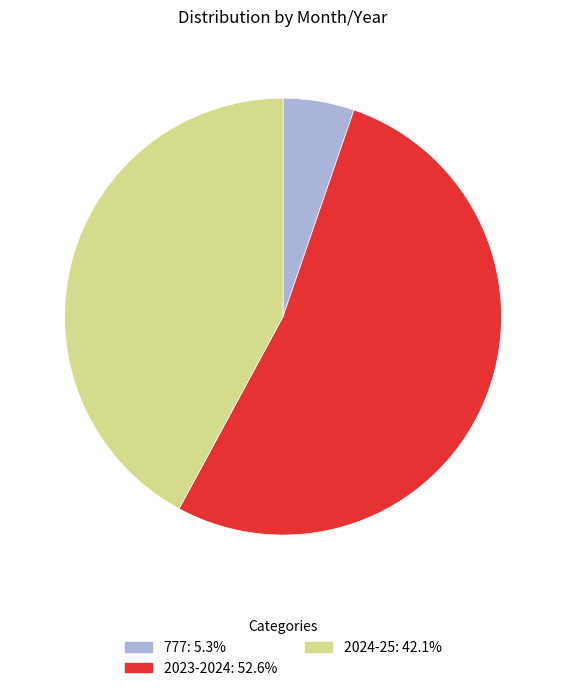

Which category has the biggest portion of the pie?

2023-2024